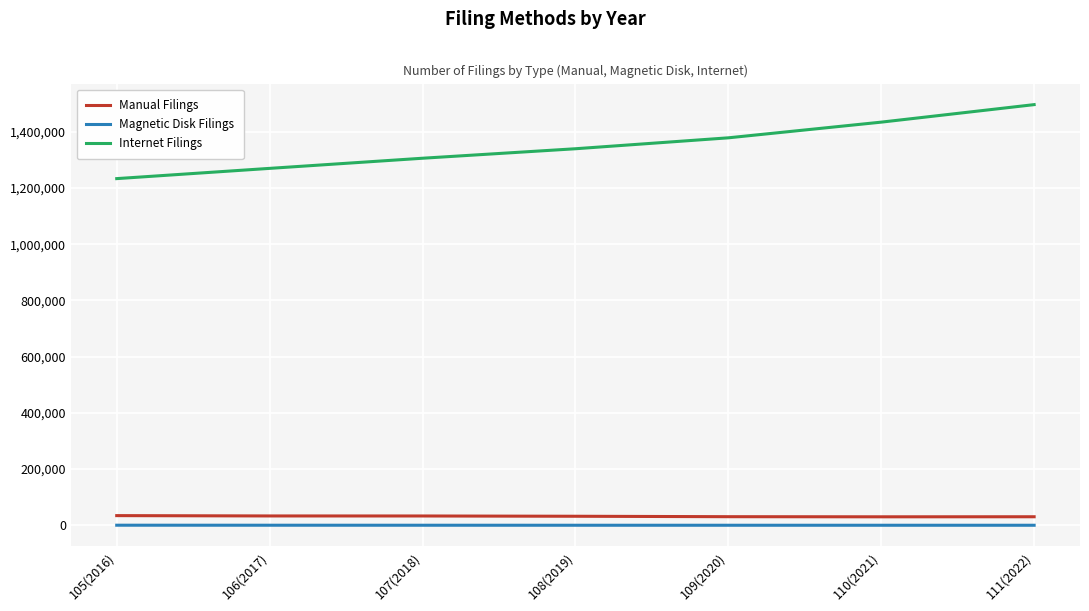

Which series has the widest spread of values?

Internet Filings